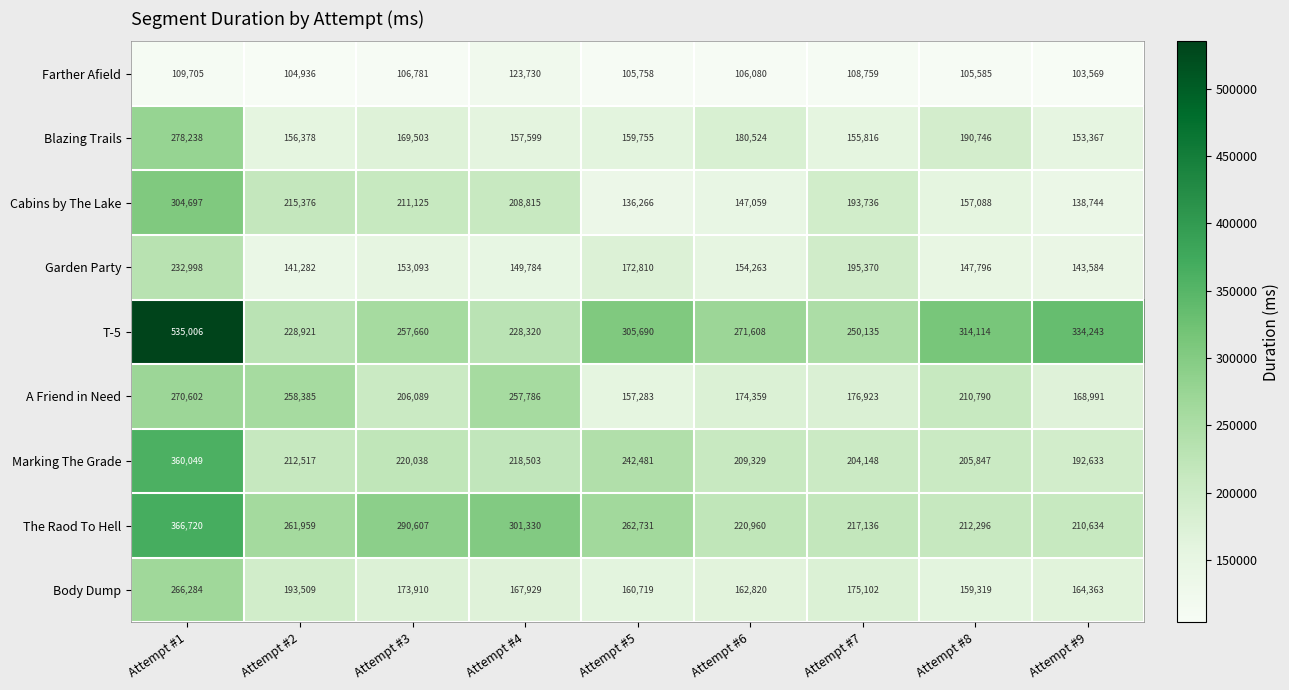

What is the difference between the highest and lowest values at Attempt #7?

141376